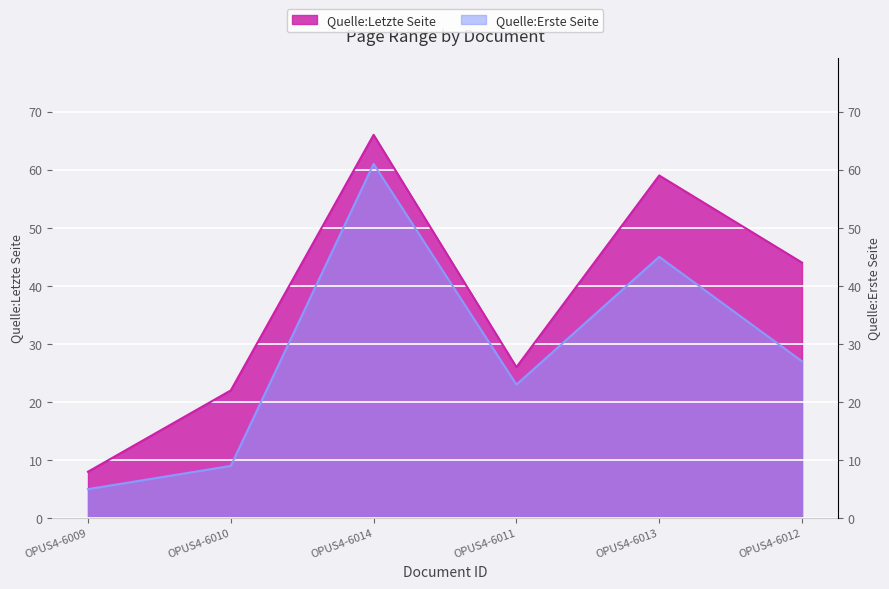

What is the difference between the Quelle:Erste Seite values at OPUS4-6011 and OPUS4-6012?

4